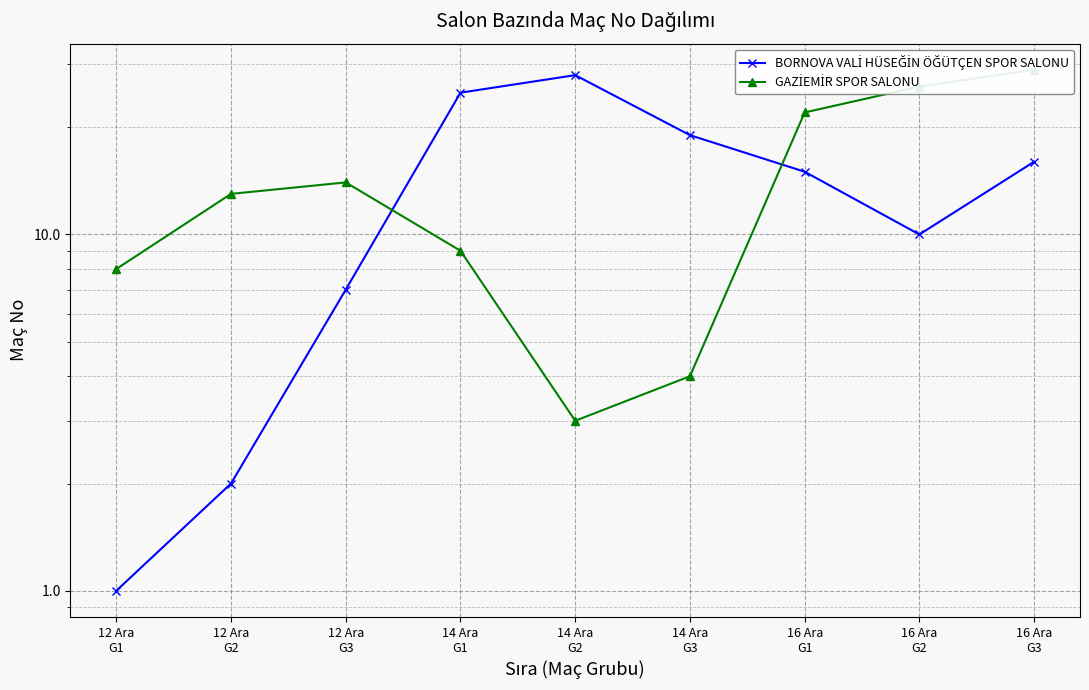

How many interior local peaks does the GAZİEMİR SPOR SALONU series have?

1